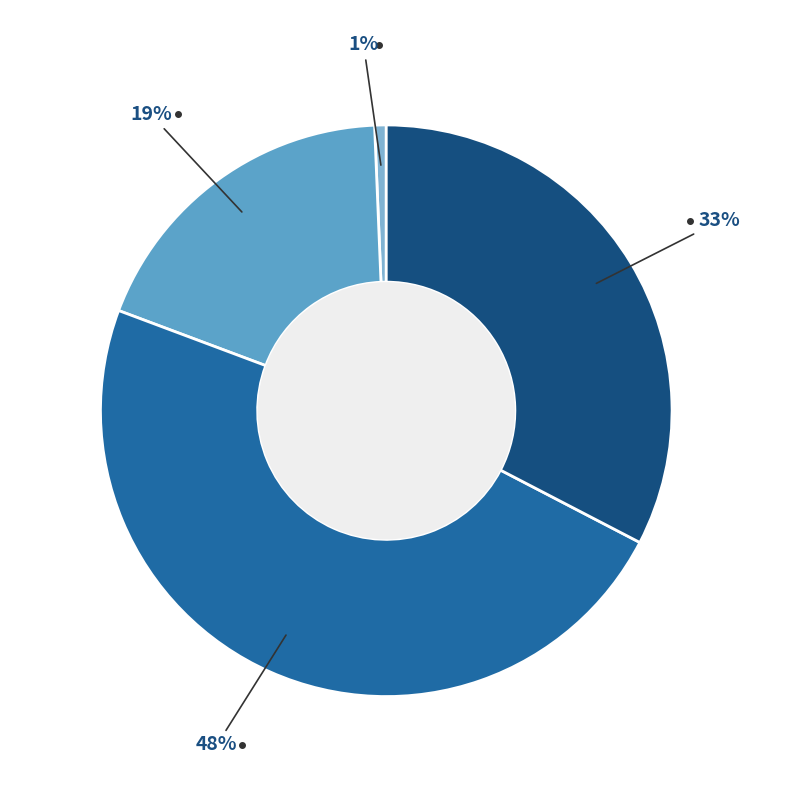

To the nearest percent, what is the average slice percentage?

25%